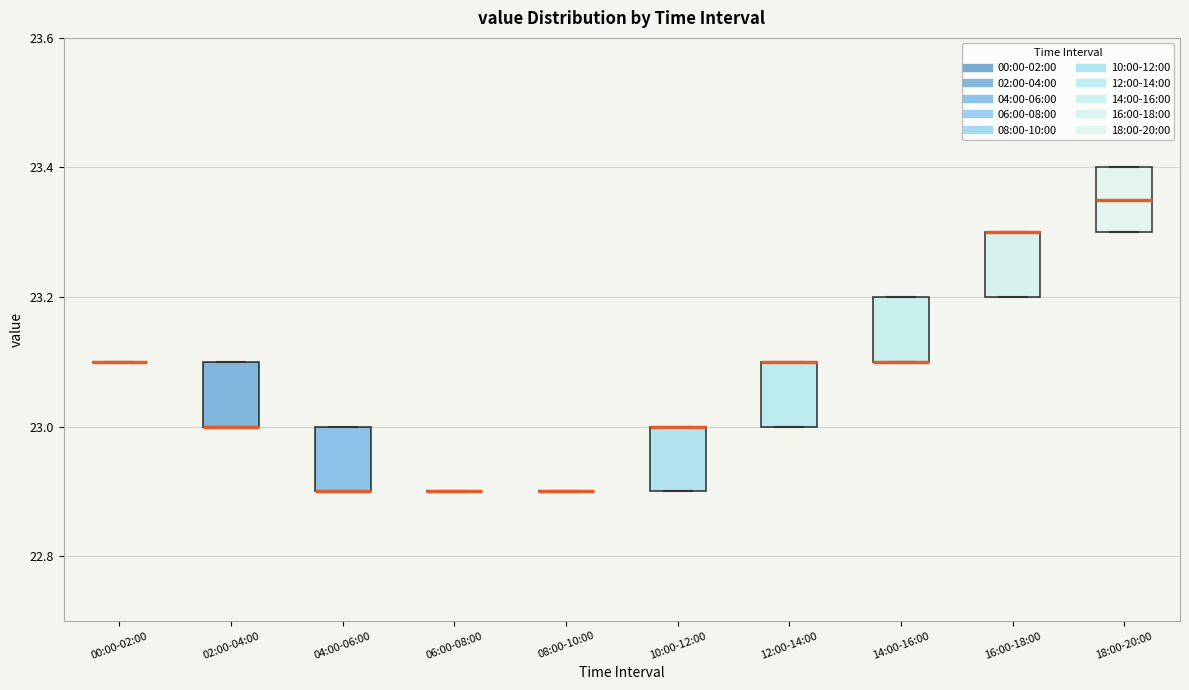

Reading left to right, read every box against the y-axis: the position of its median line, the range the box covers, and the ends of its whiskers. The values are not printed on the chart, so give them approximately, as read against the axis.

00:00-02:00: box collapsed to a line at 23.10, whiskers 23.10 to 23.10
02:00-04:00: median 23.00 (drawn on the box's lower edge), box 23.00 to 23.10, whiskers 23.00 to 23.10
04:00-06:00: median 22.90 (drawn on the box's lower edge), box 22.90 to 23.00, whiskers 22.90 to 23.00
06:00-08:00: box collapsed to a line at 22.90, whiskers 22.90 to 22.90
08:00-10:00: box collapsed to a line at 22.90, whiskers 22.90 to 22.90
10:00-12:00: median 23.00 (drawn on the box's upper edge), box 22.90 to 23.00, whiskers 22.90 to 23.00
12:00-14:00: median 23.10 (drawn on the box's upper edge), box 23.00 to 23.10, whiskers 23.00 to 23.10
14:00-16:00: median 23.10 (drawn on the box's lower edge), box 23.10 to 23.20, whiskers 23.10 to 23.20
16:00-18:00: median 23.30 (drawn on the box's upper edge), box 23.20 to 23.30, whiskers 23.20 to 23.30
18:00-20:00: median 23.36, box 23.30 to 23.40, whiskers 23.30 to 23.40